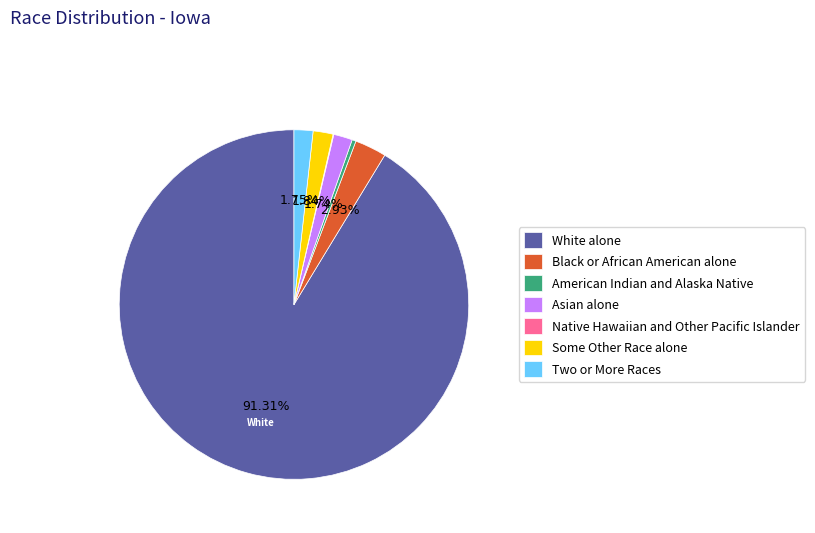

Does any single category account for the majority?

Yes